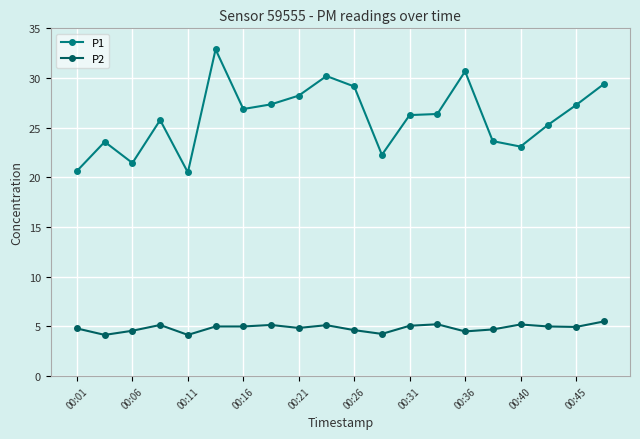

Which series has the largest range (max minus min)?

P1